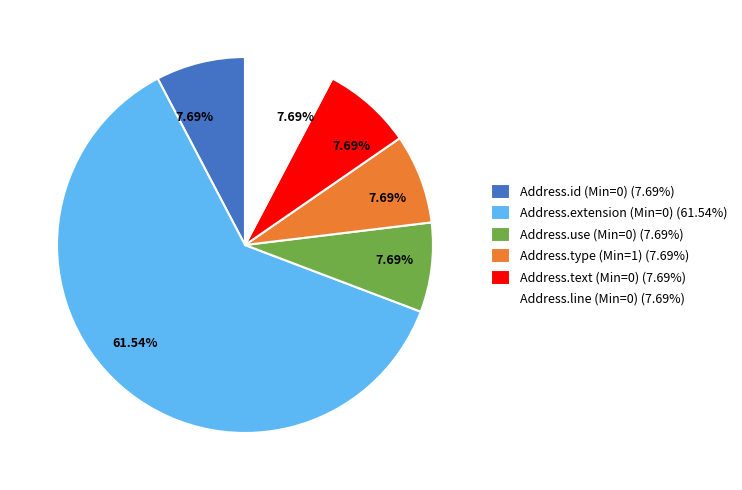

The Address.extension (Min=0) slice represents 62% of the pie. True or false?

True